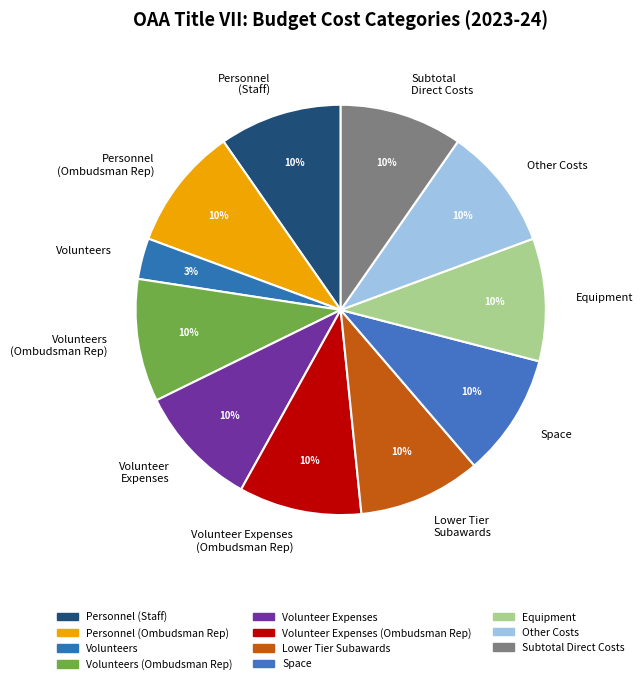

The Volunteer Expenses slice represents 16% of the pie. True or false?

False